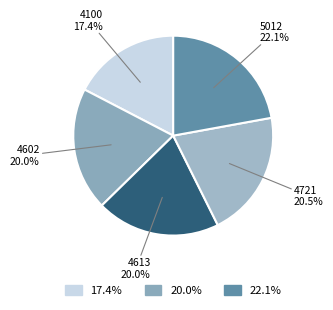

How many slices are in this pie chart?

5